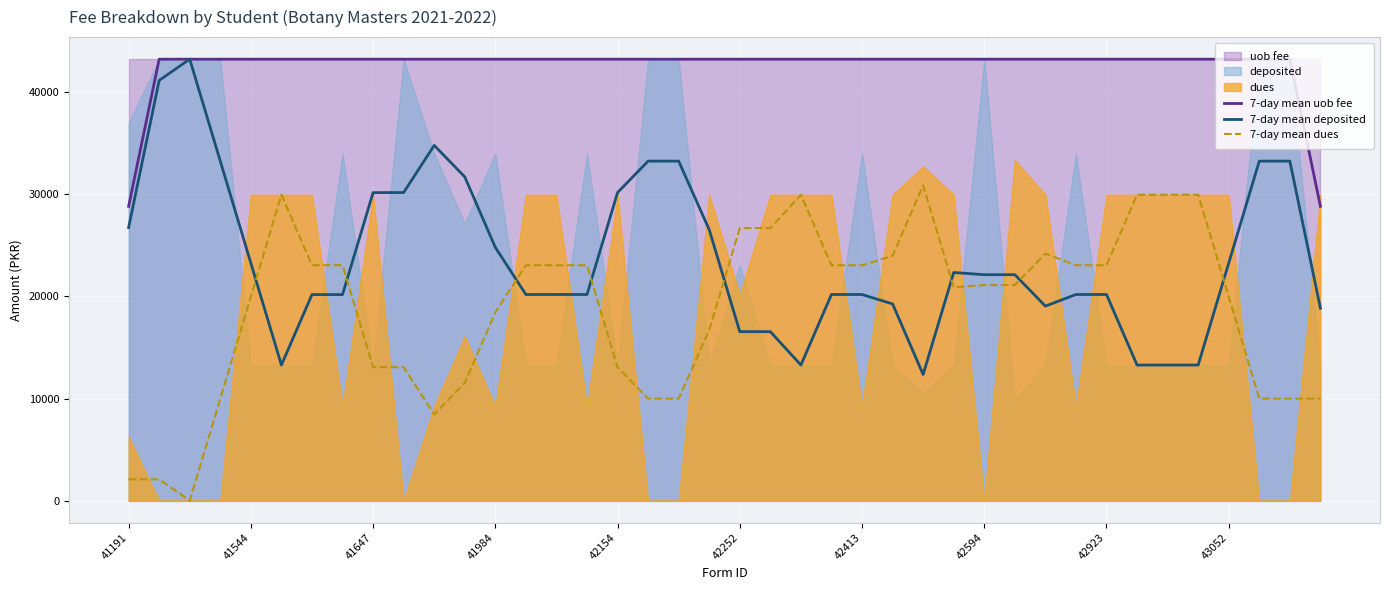

The value of 7-day mean deposited at 41647 is 14149.7. True or false?

False